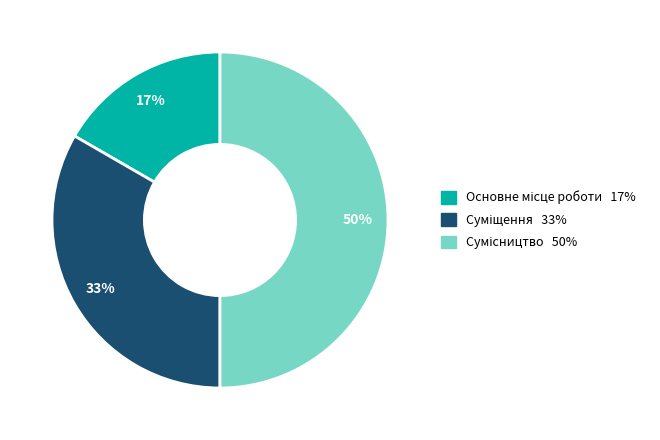

To the nearest percent, what is the average slice percentage?

33%